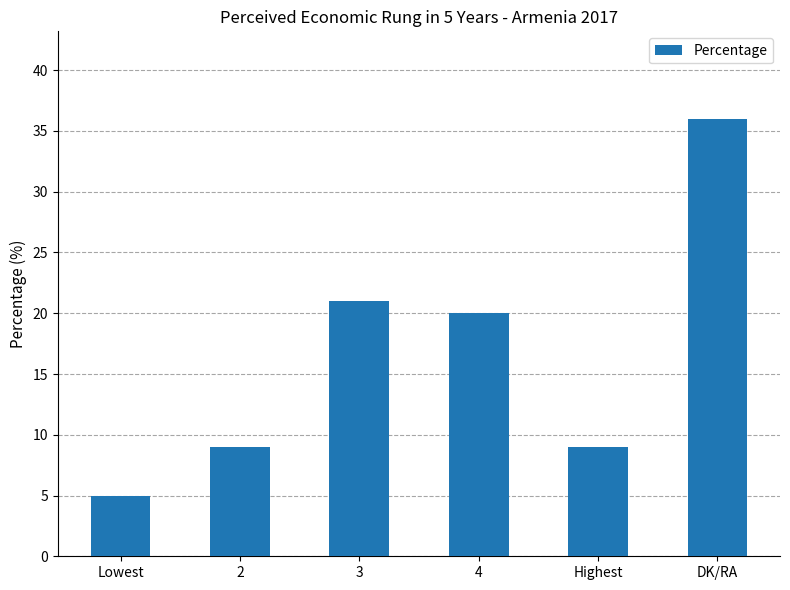

What is the value of the 3rd bar from the left?

21